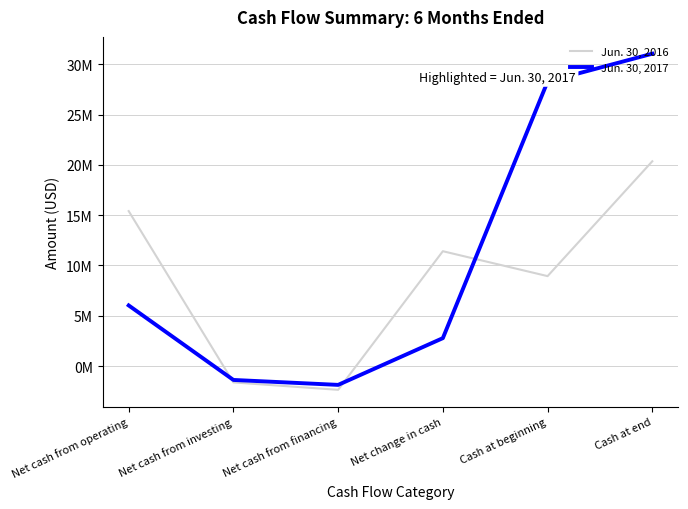

True or false: Jun. 30, 2017 and Jun. 30, 2016 cross at least once.

True